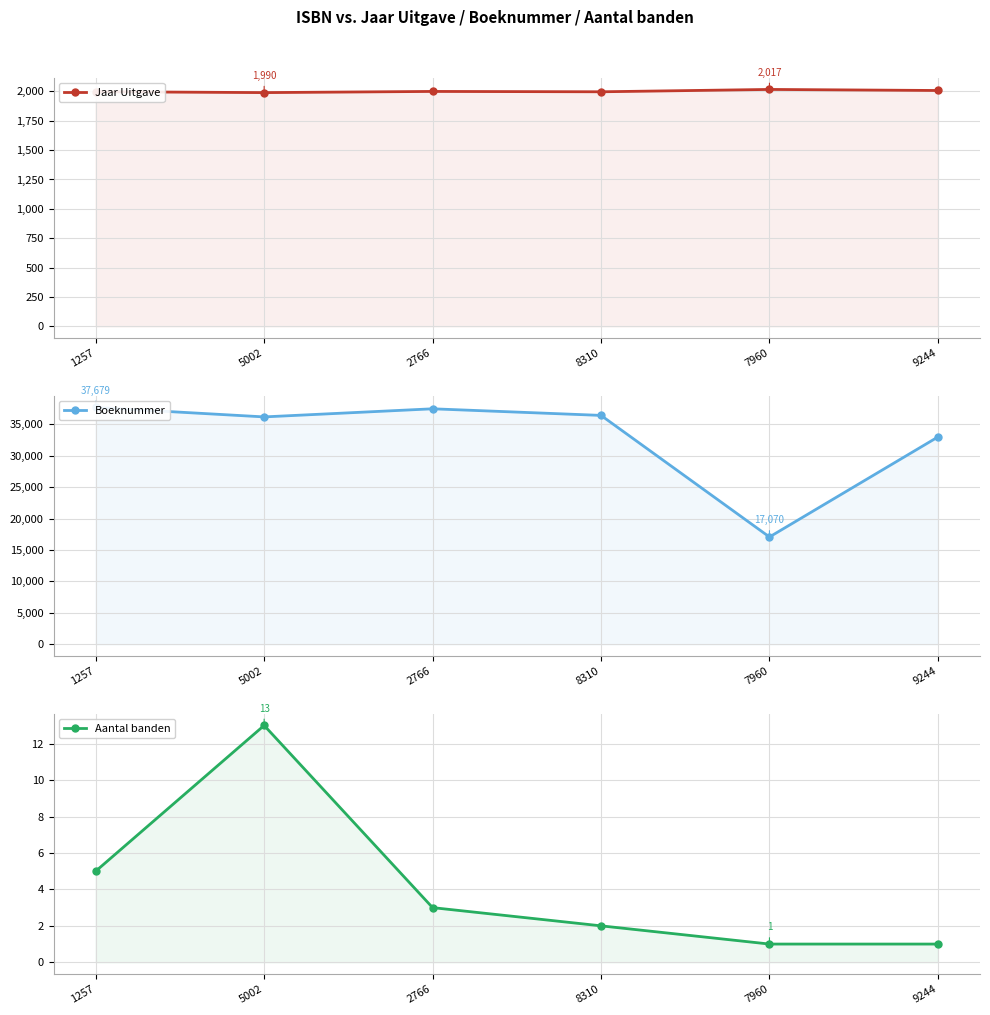

The value of Aantal banden at 2766 is 3. True or false?

True